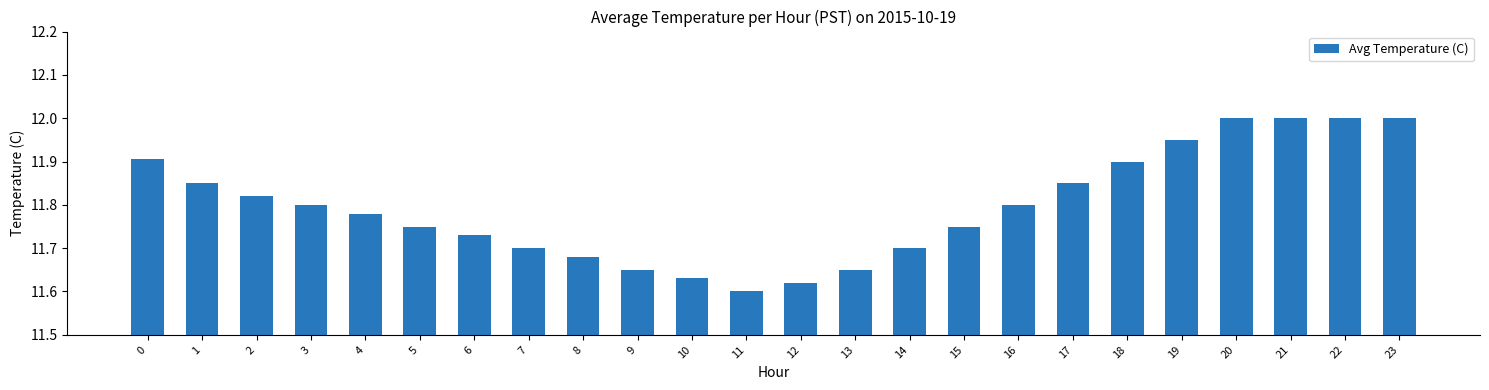

Approximately how many times larger is the value at 19 compared to 9?

1.0